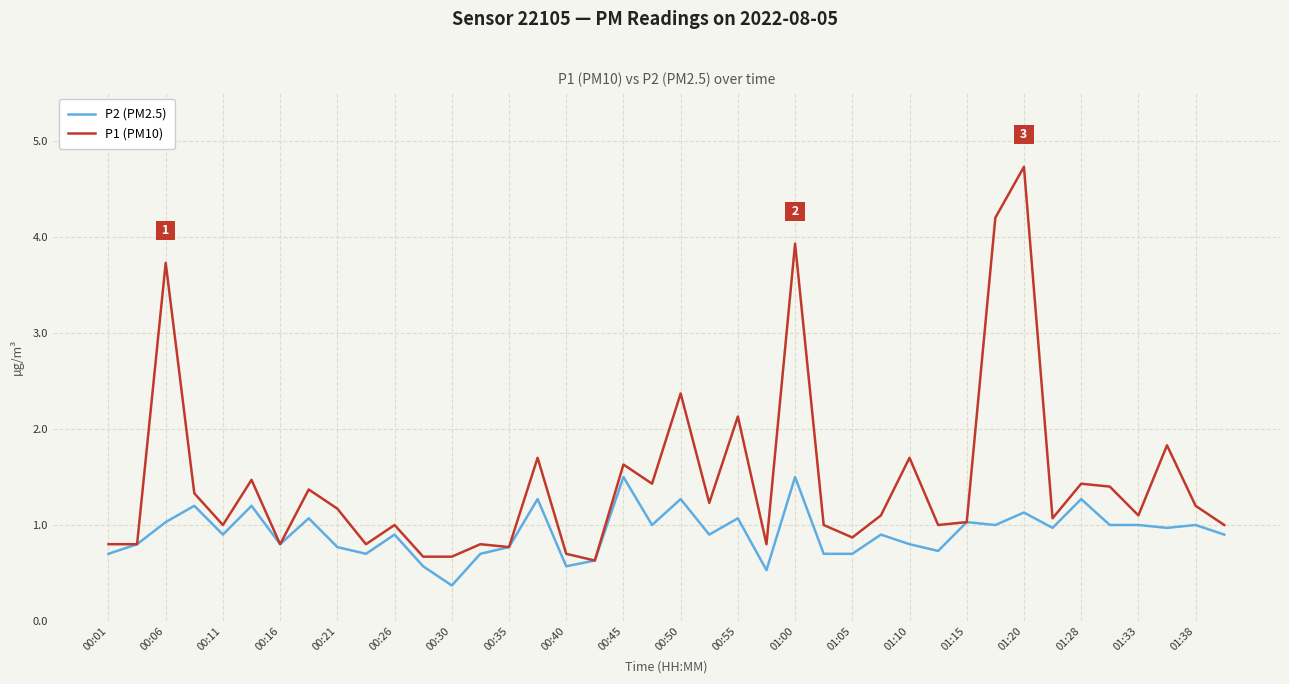

List the series in order of their overall mean, highest first.

P1 (PM10), P2 (PM2.5)